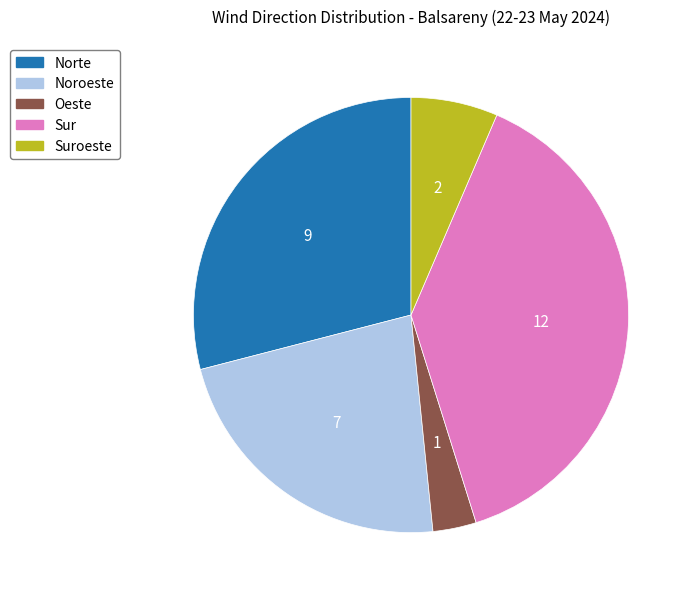

Does any single category account for the majority?

No